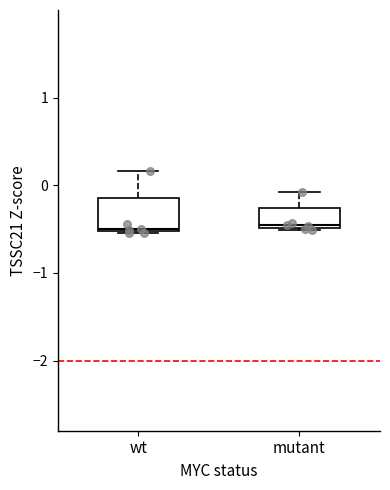

Where does the upper whisker of the box for mutant end on the y-axis? The values are not printed on the chart, so give them approximately, as read against the axis.

-0.1